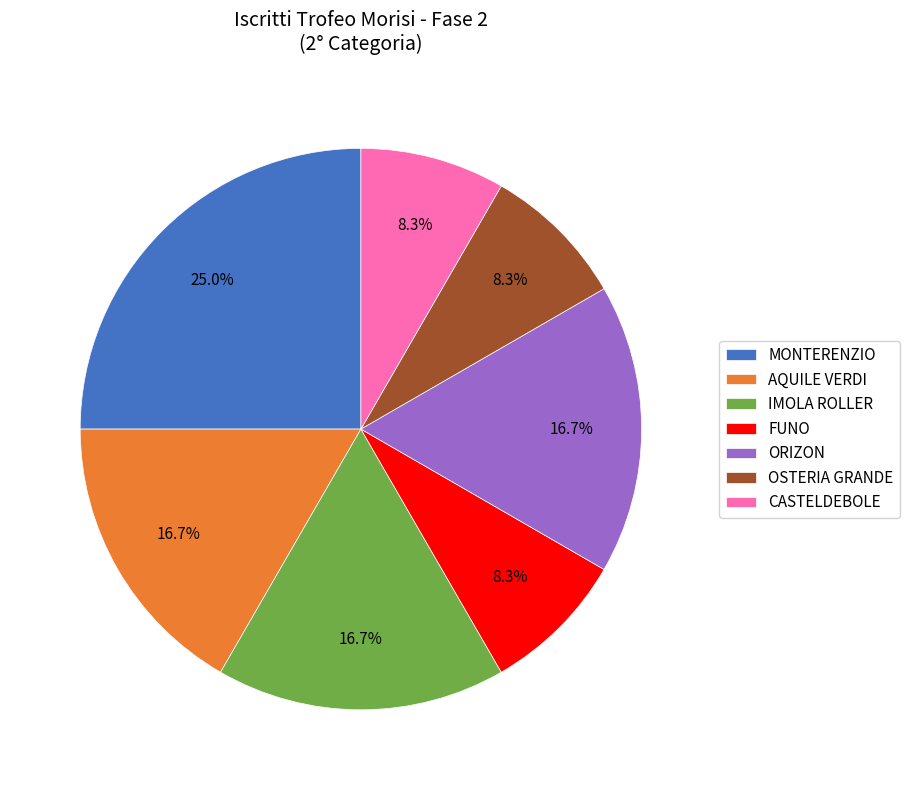

What portion of the pie excludes FUNO?

91.7%